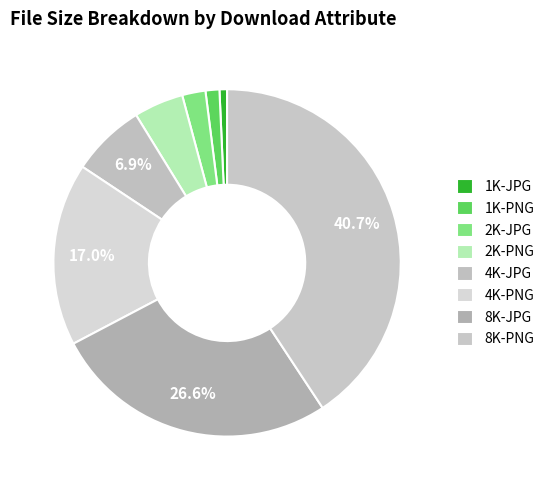

What percentage is the 2K-PNG slice, to the nearest percent?

5%